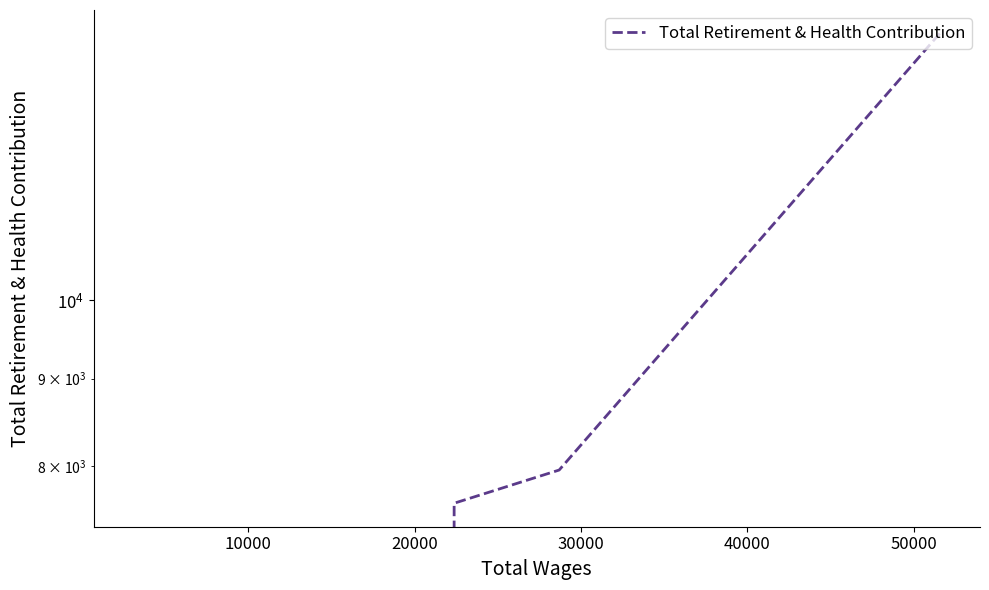

Does the chart display data point markers on the line(s)?

No